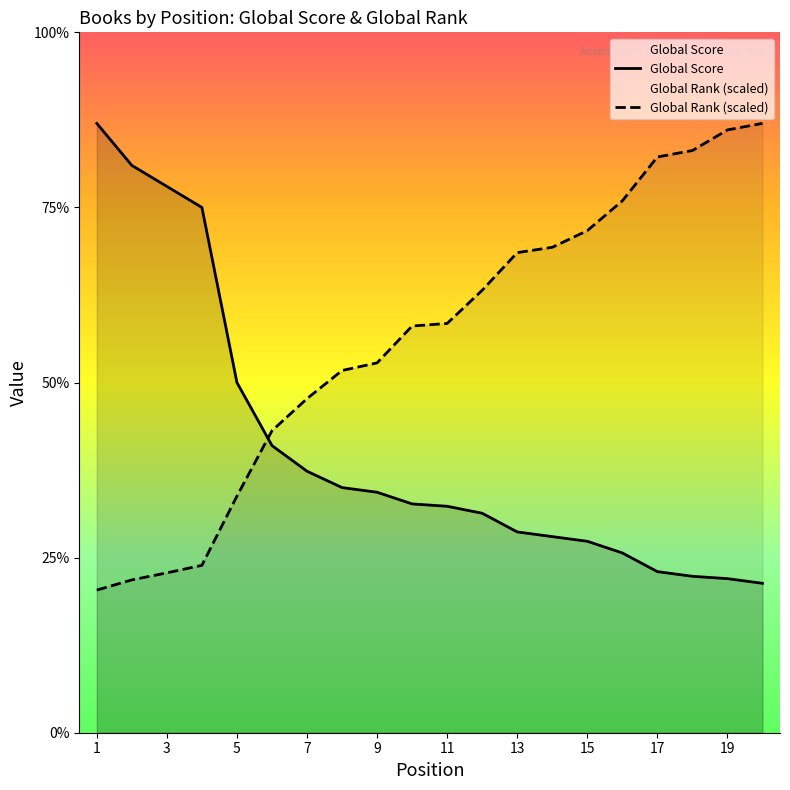

Which series ends up on top after the final intersection of Global Rank (scaled) and Global Score?

Global Rank (scaled)